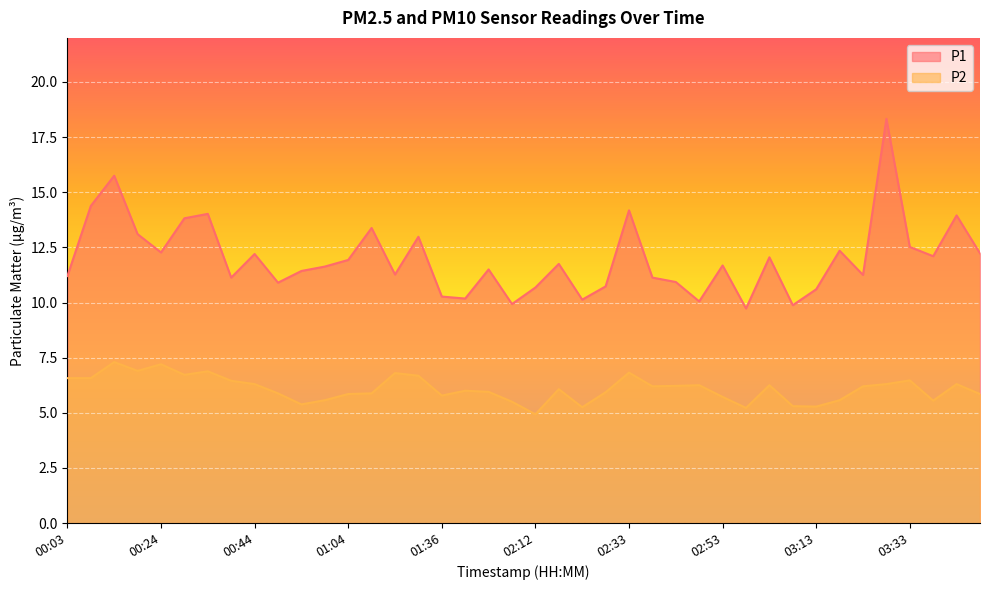

Does the chart display data point markers on the line(s)?

No